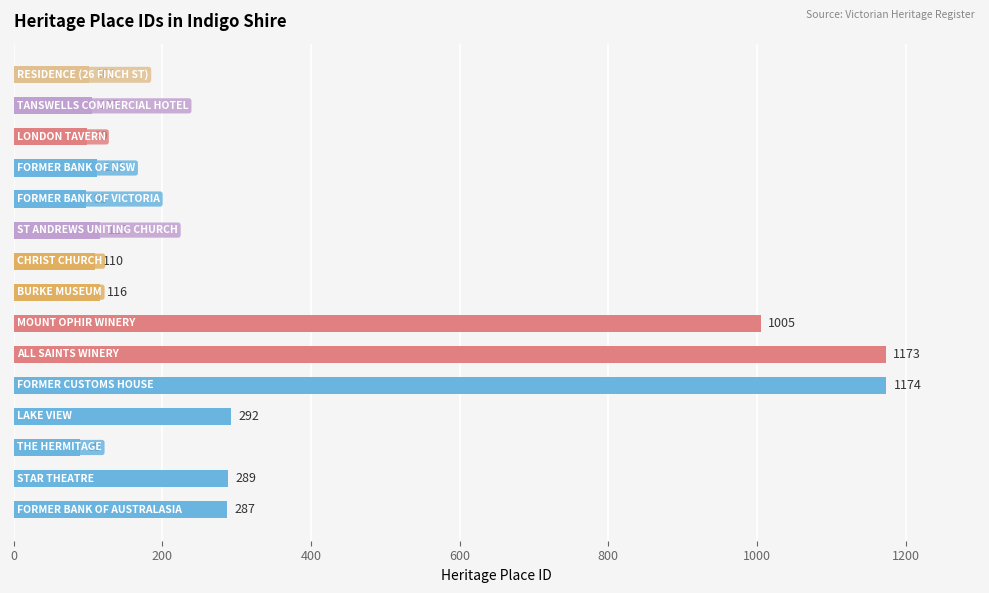

What is the greatest value displayed?

1174